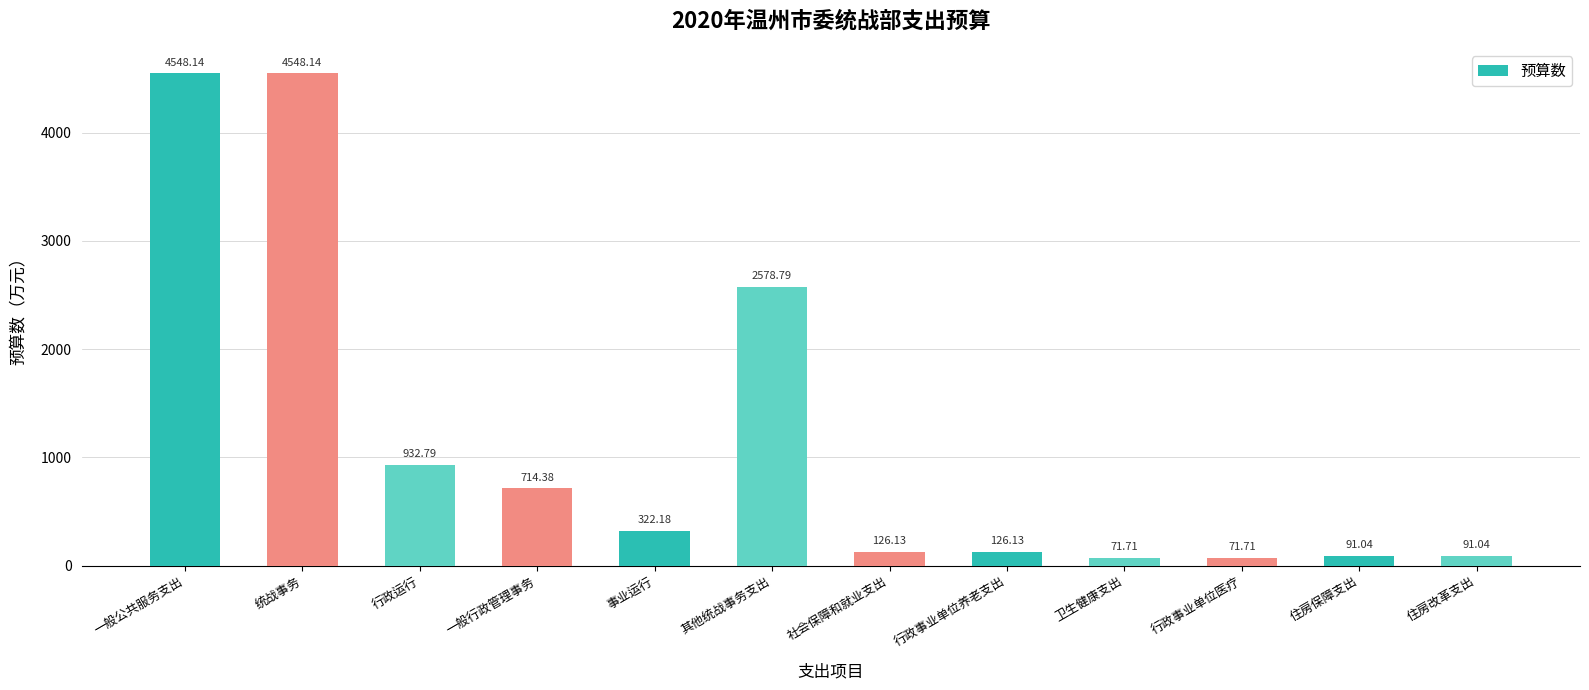

Count the number of categories in the chart.

12